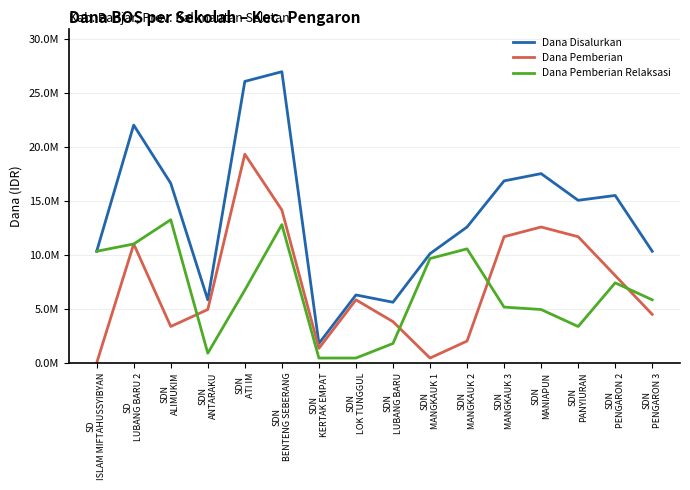

What position from the right is SDN
ANTARAKU?

13